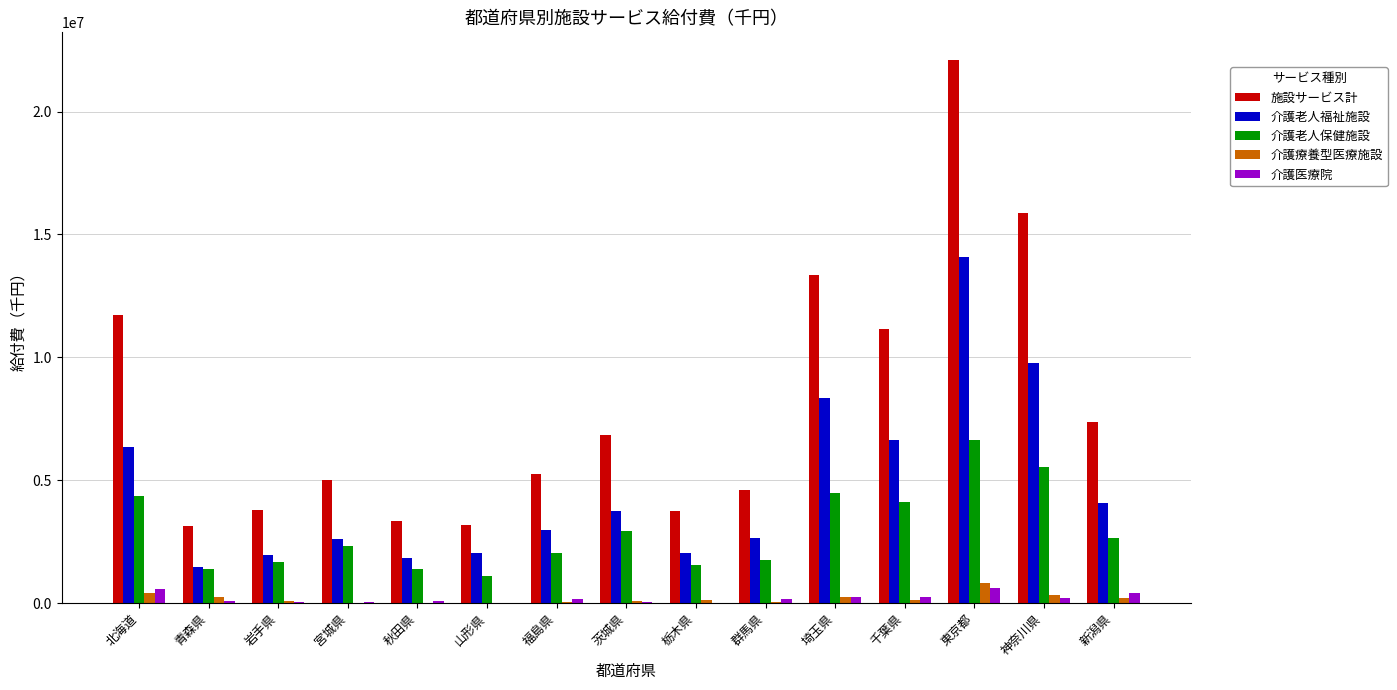

Which series has the largest range (max minus min)?

施設サービス計